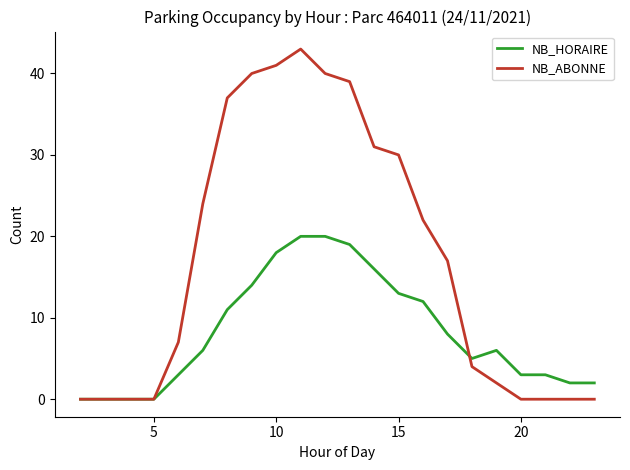

True or false: NB_ABONNE and NB_HORAIRE intersect in this chart.

True